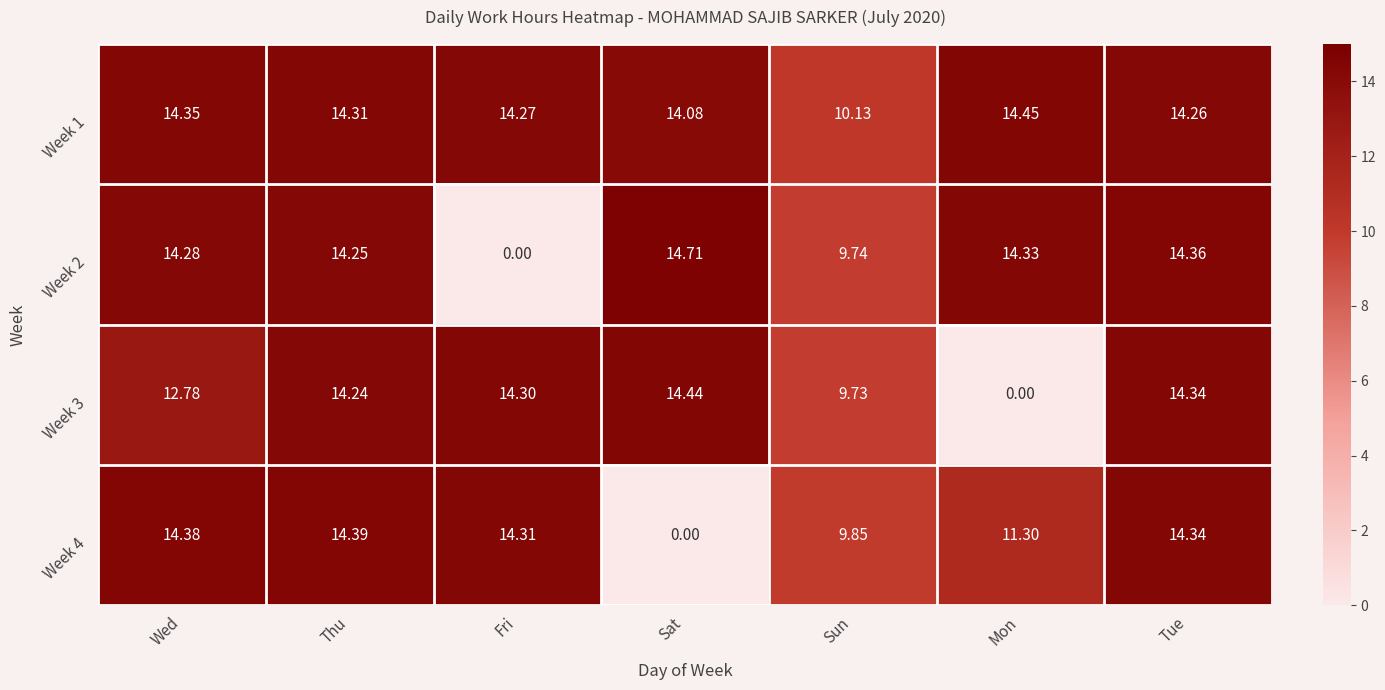

At which category is the sum across all series the highest?

Tue